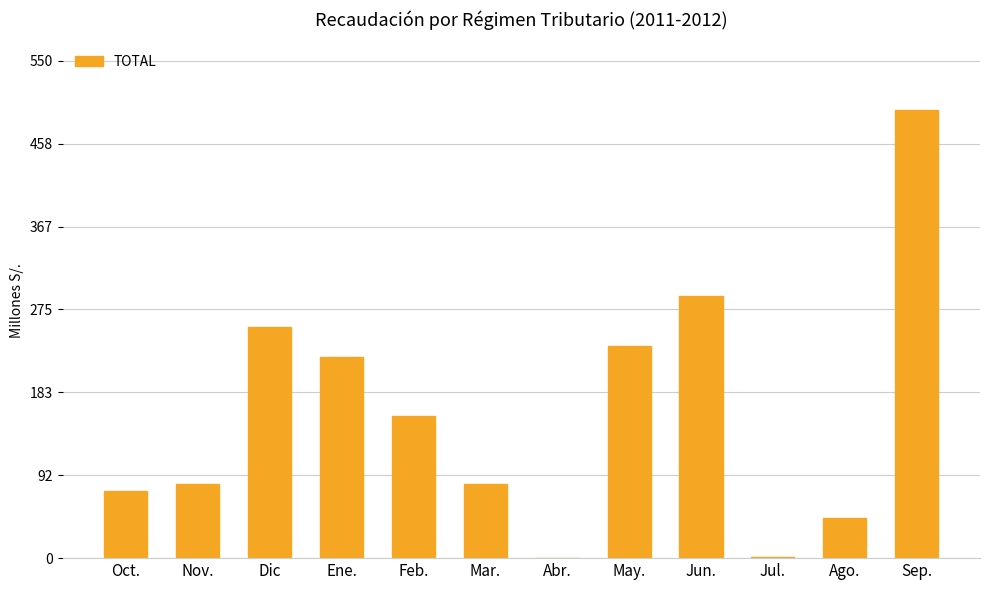

What is the greatest value displayed?

496.0